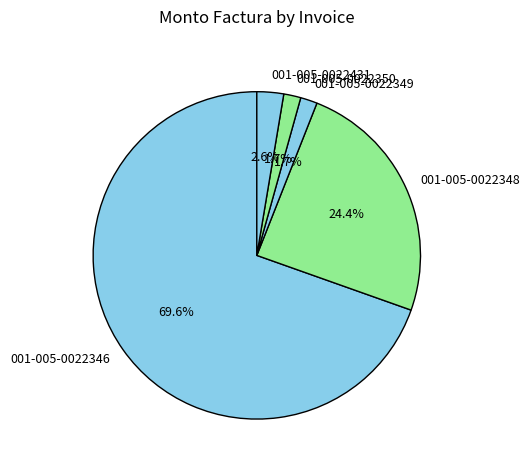

What percentage is NOT represented by 001-005-0022350?

98.3%